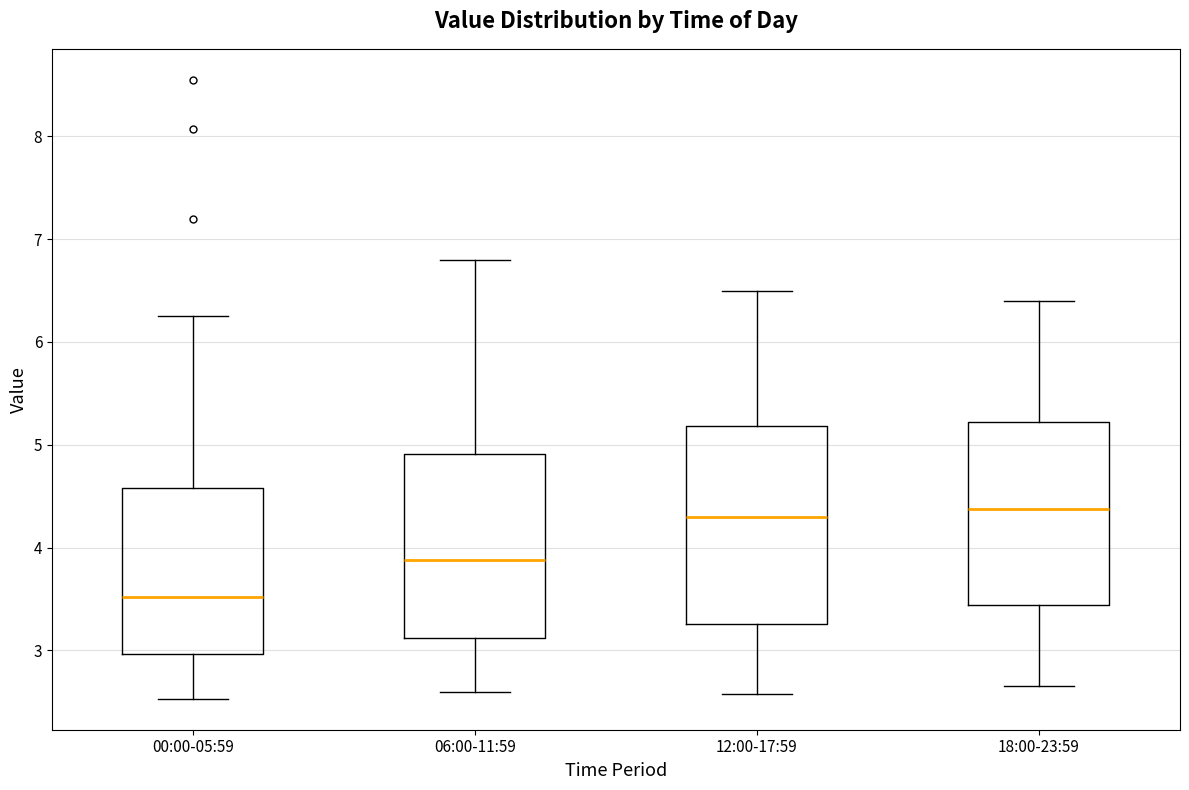

Reading left to right, transcribe this box plot: for each box, give where its median line is, the range the box spans, and where its two whiskers end, as read against the y-axis. The values are not printed on the chart, so give them approximately, as read against the axis.

00:00-05:59: median 3.5, box 3.0 to 4.6, whiskers 2.5 to 6.3
06:00-11:59: median 3.9, box 3.1 to 4.9, whiskers 2.6 to 6.8
12:00-17:59: median 4.3, box 3.3 to 5.2, whiskers 2.6 to 6.5
18:00-23:59: median 4.4, box 3.4 to 5.2, whiskers 2.7 to 6.4